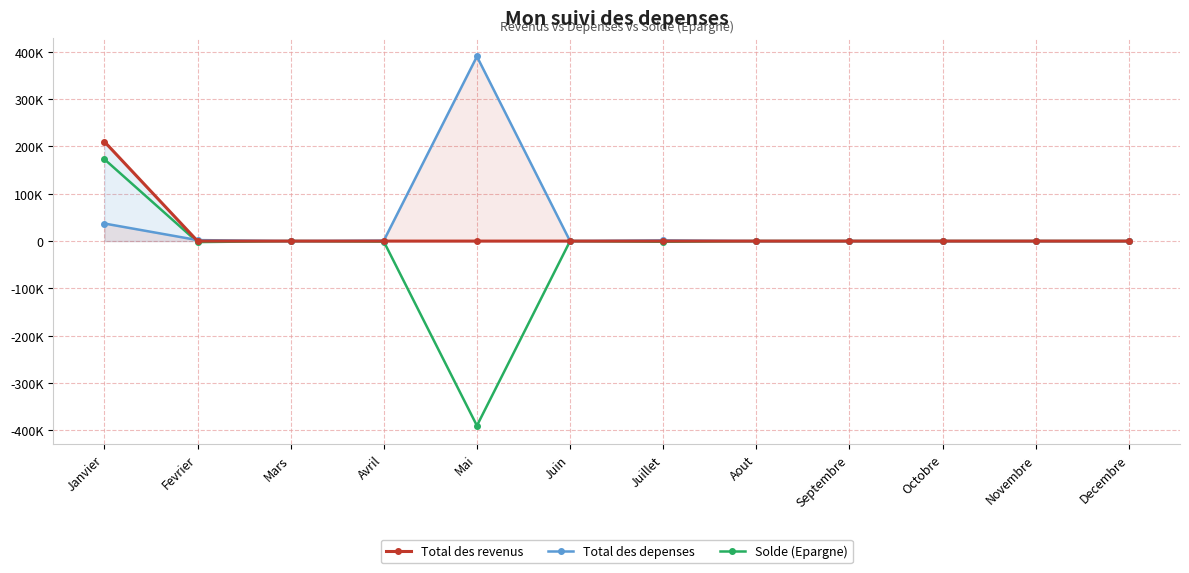

How many intersections are there between Total des depenses and Total des revenus?

1